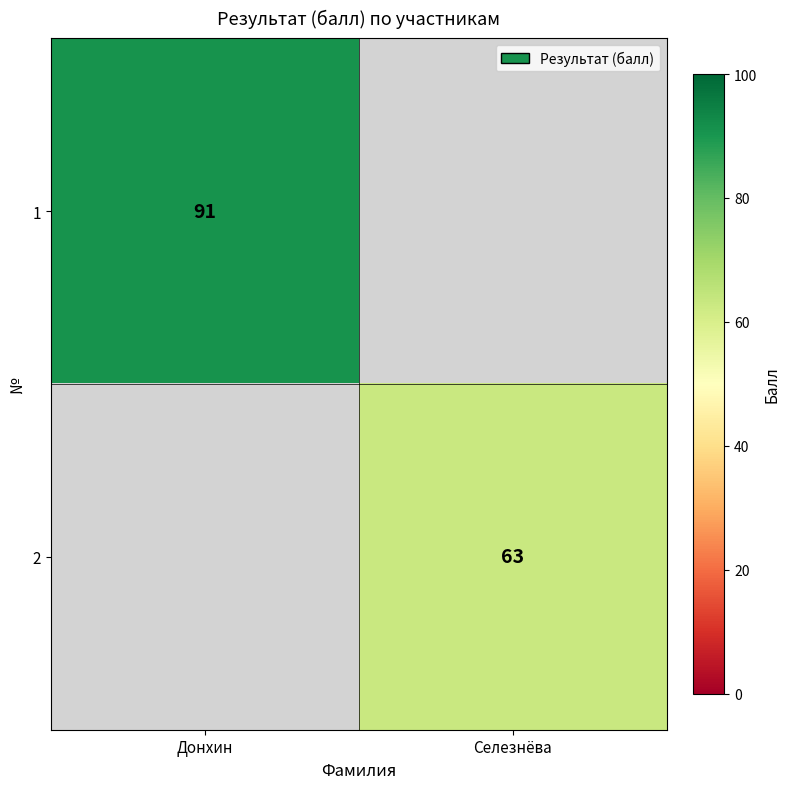

True or false: 1 has a value of 91 at Донхин.

True